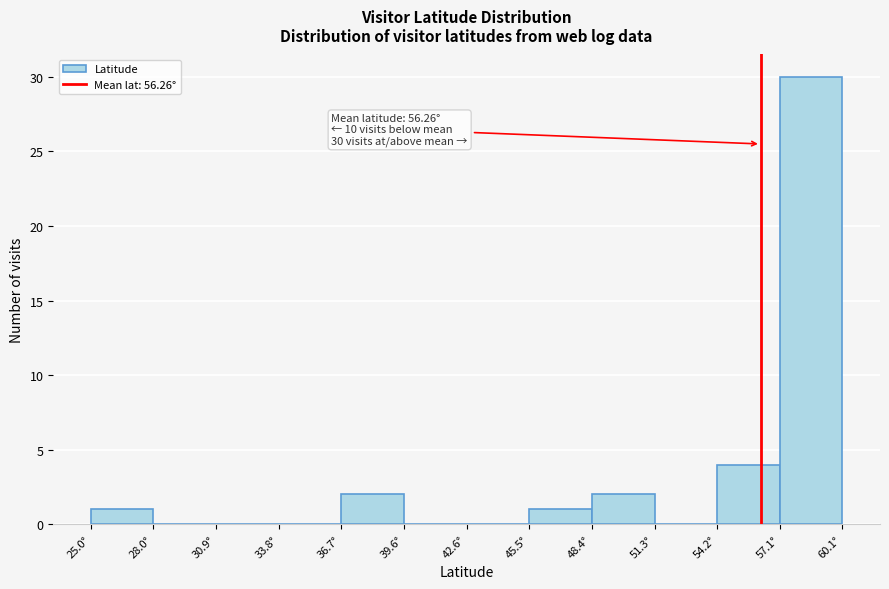

Over which range of the x-axis is the bar tallest?

57.0 to 60.0